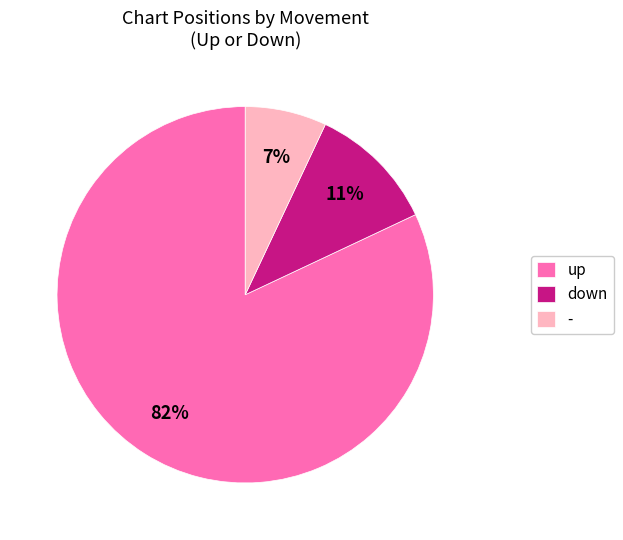

Does up account for over 50% of the chart?

Yes